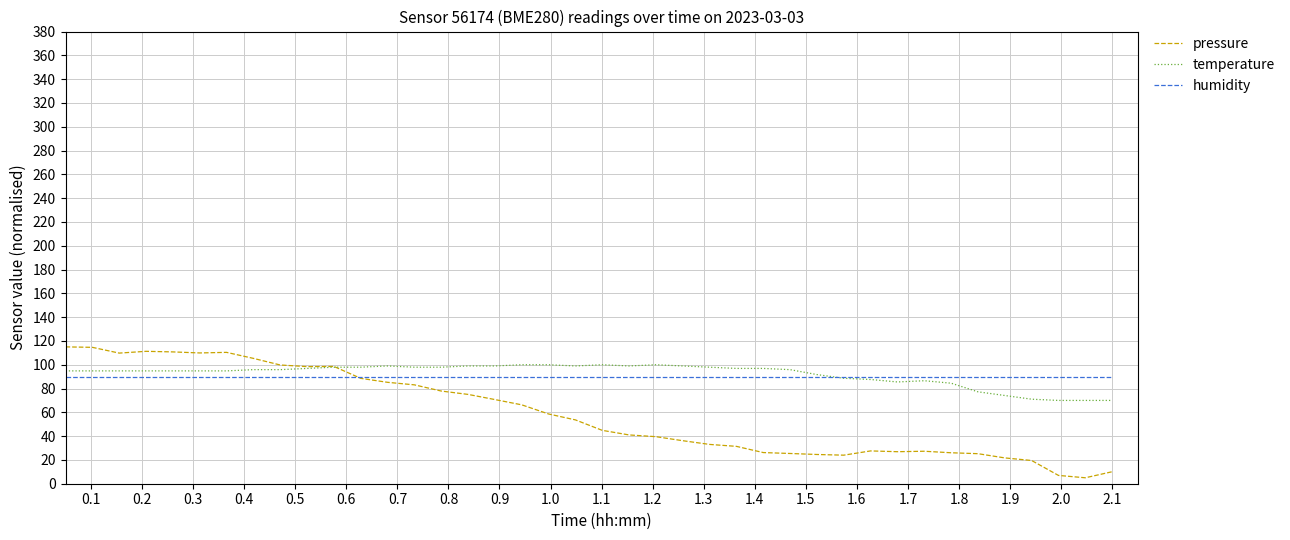

Which series has the largest range (max minus min)?

pressure